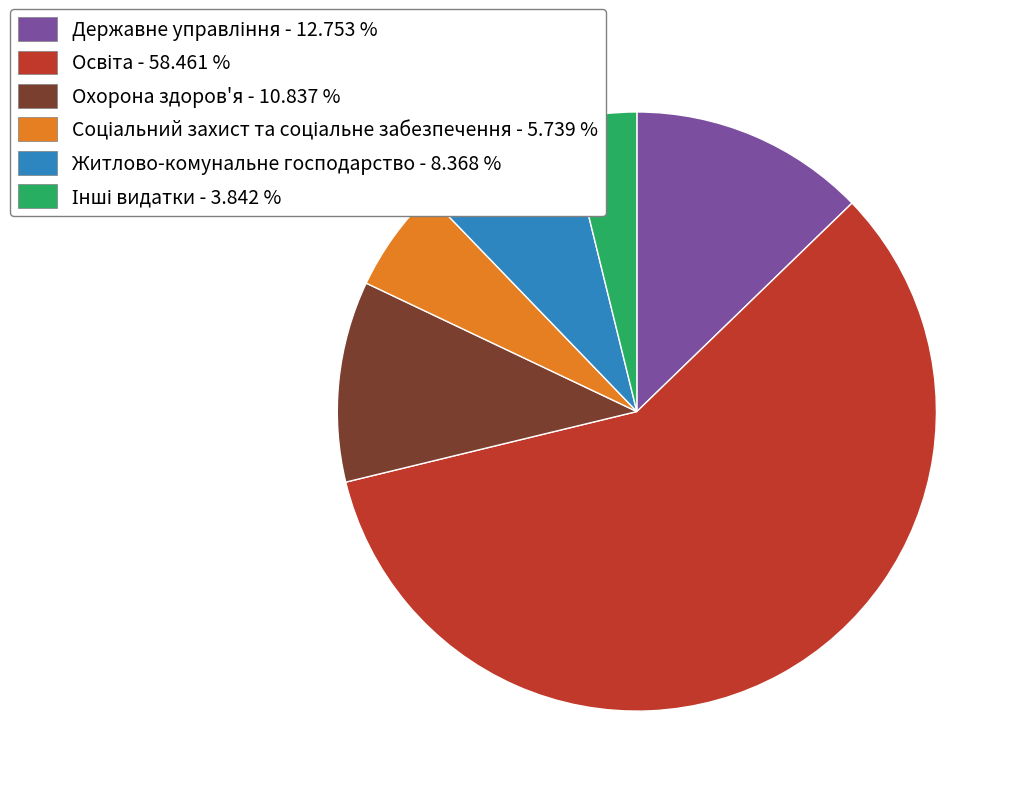

Is there any slice that represents more than half of the pie?

Yes